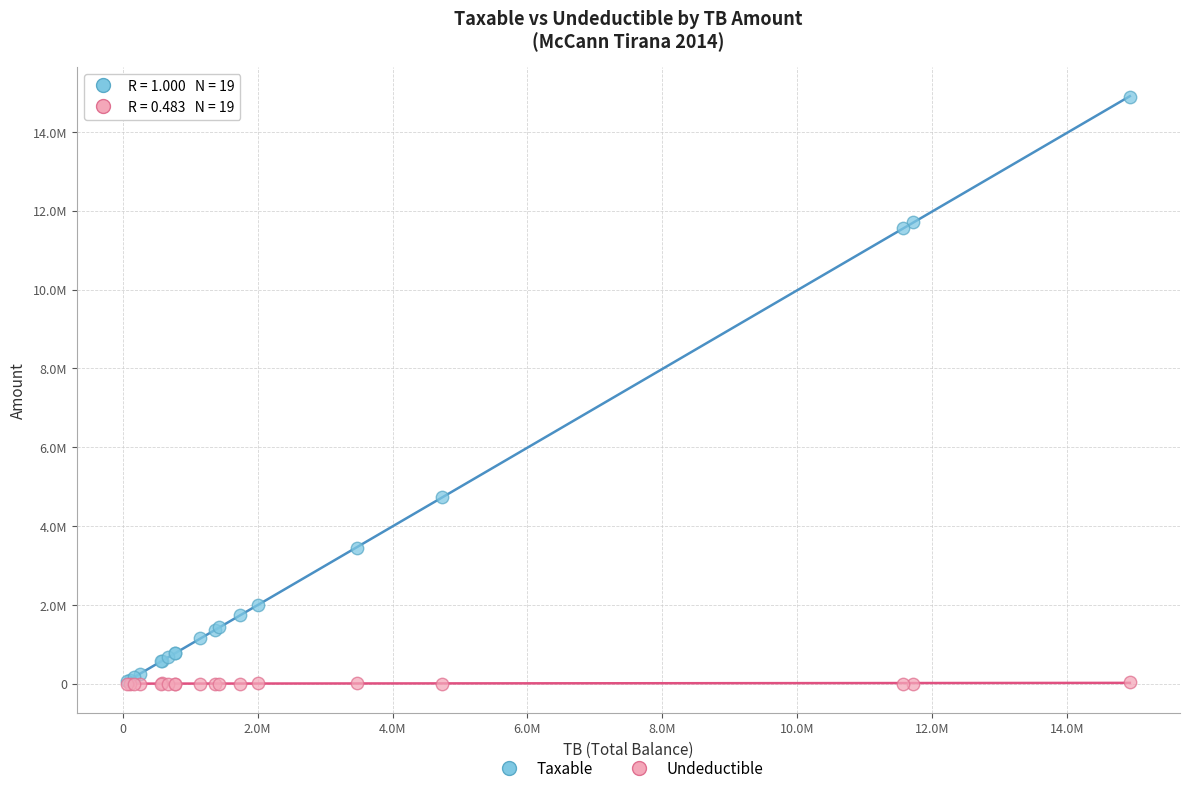

What are all the series names shown in the legend?

Taxable, Undeductible